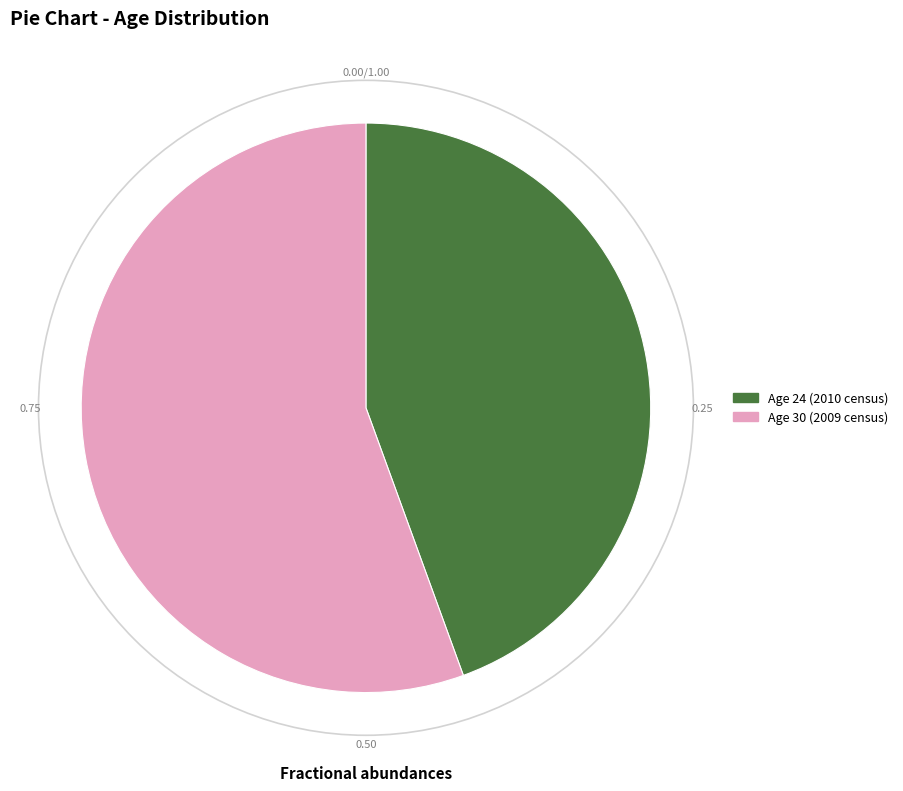

Rank the categories by value from lowest to highest.

Age 24 (2010 census), Age 30 (2009 census)